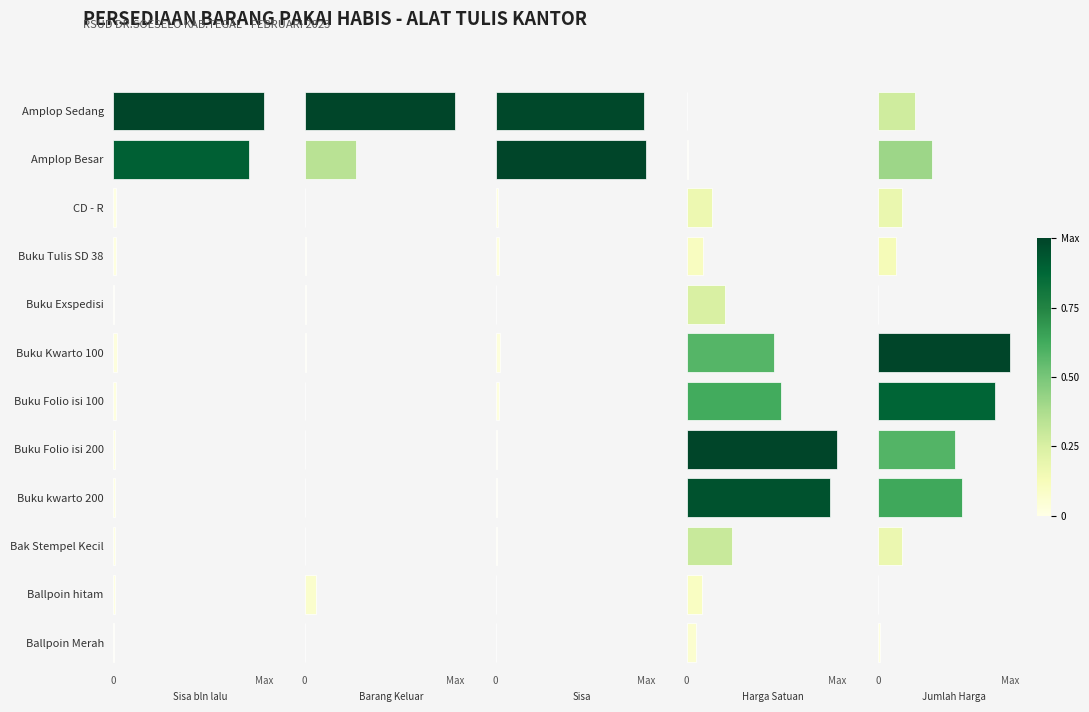

The value of Jumlah Harga at Buku Folio isi 100 is 1.2. True or false?

False